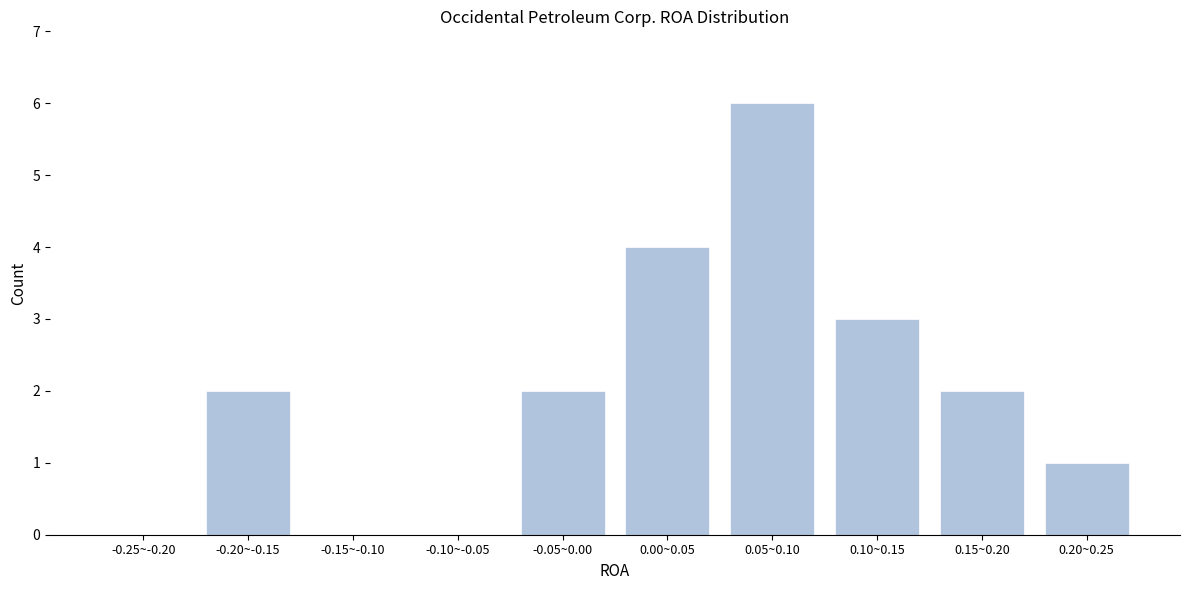

Reading left to right, extract all data points from this chart.

-0.25~-0.20=0	-0.20~-0.15=2	-0.15~-0.10=0	-0.10~-0.05=0	-0.05~0.00=2	0.00~0.05=4	0.05~0.10=6	0.10~0.15=3	0.15~0.20=2	0.20~0.25=1